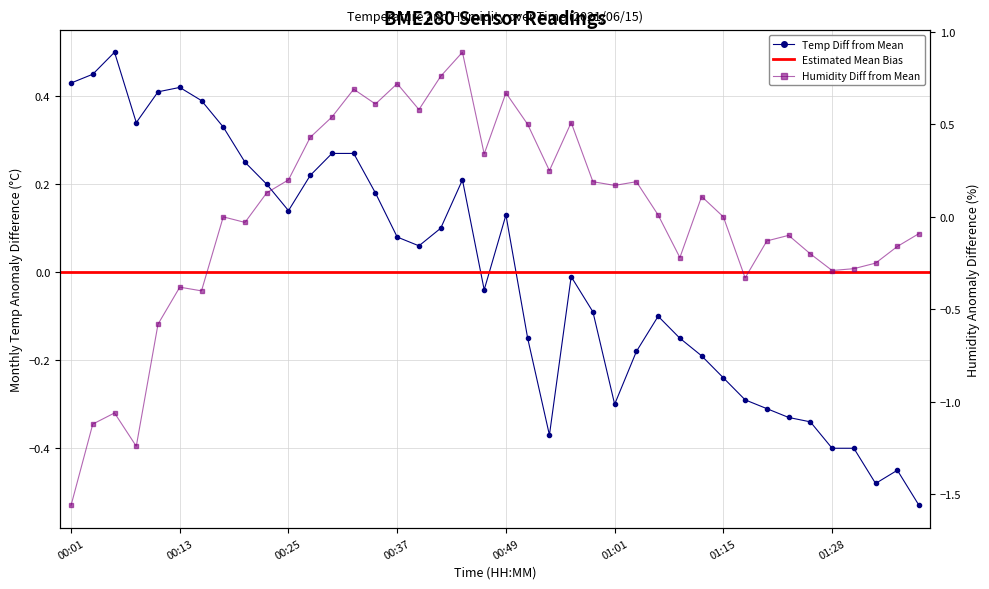

Read the BME280_temperature value at 01:28.

-0.4